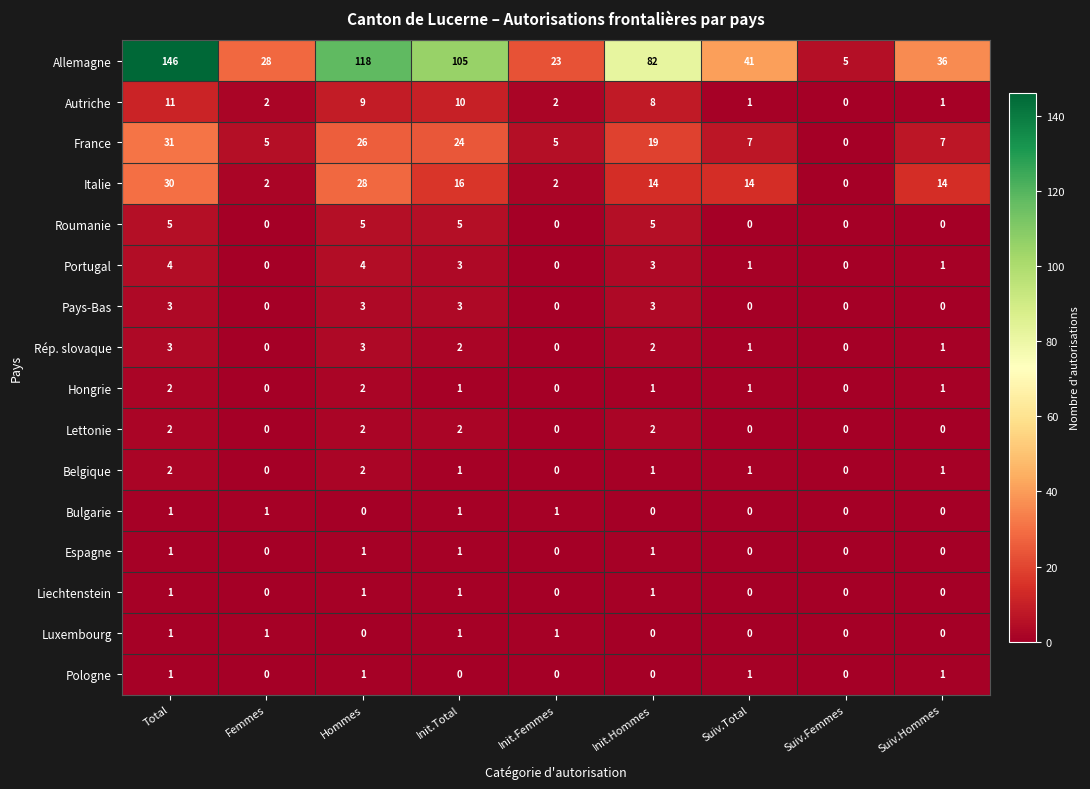

How many data points in Autriche are less than 2?

3